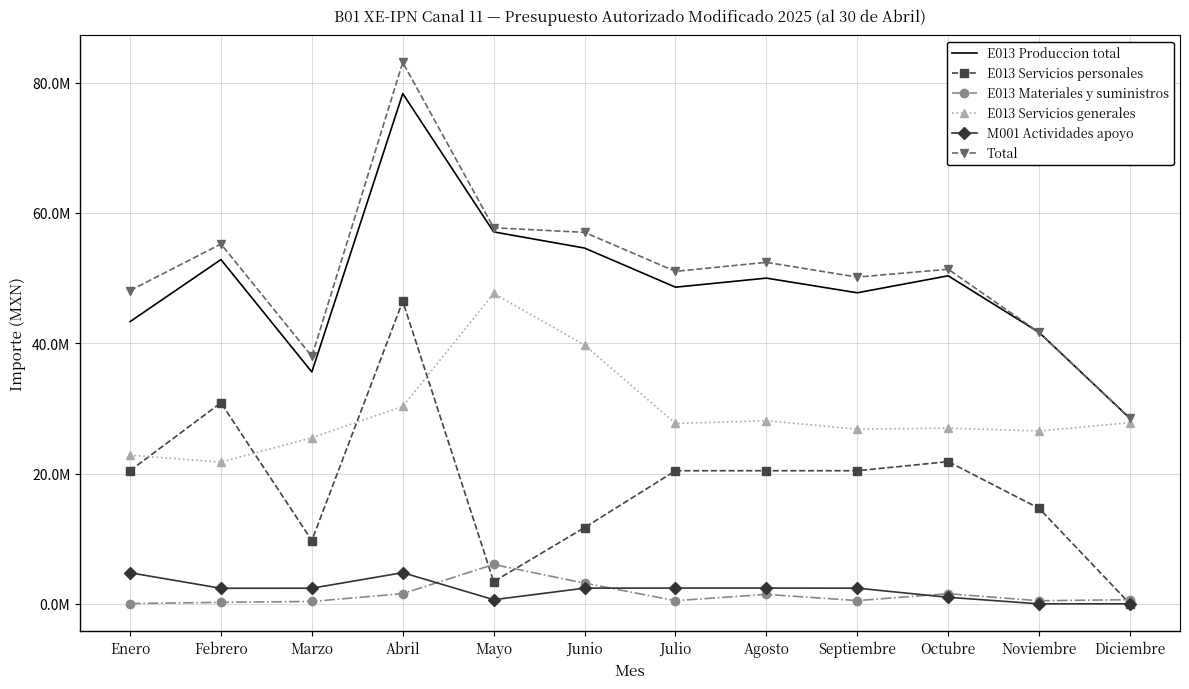

What are all the series names shown in the legend?

E013 Produccion total, E013 Servicios personales, E013 Materiales y suministros, E013 Servicios generales, M001 Actividades apoyo, Total